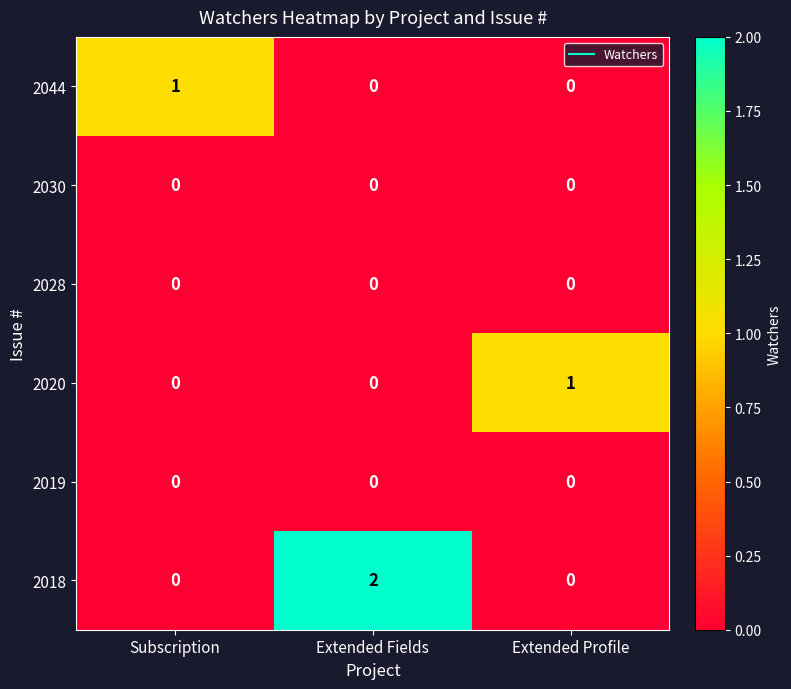

At which category is the sum across all series the highest?

Extended Fields